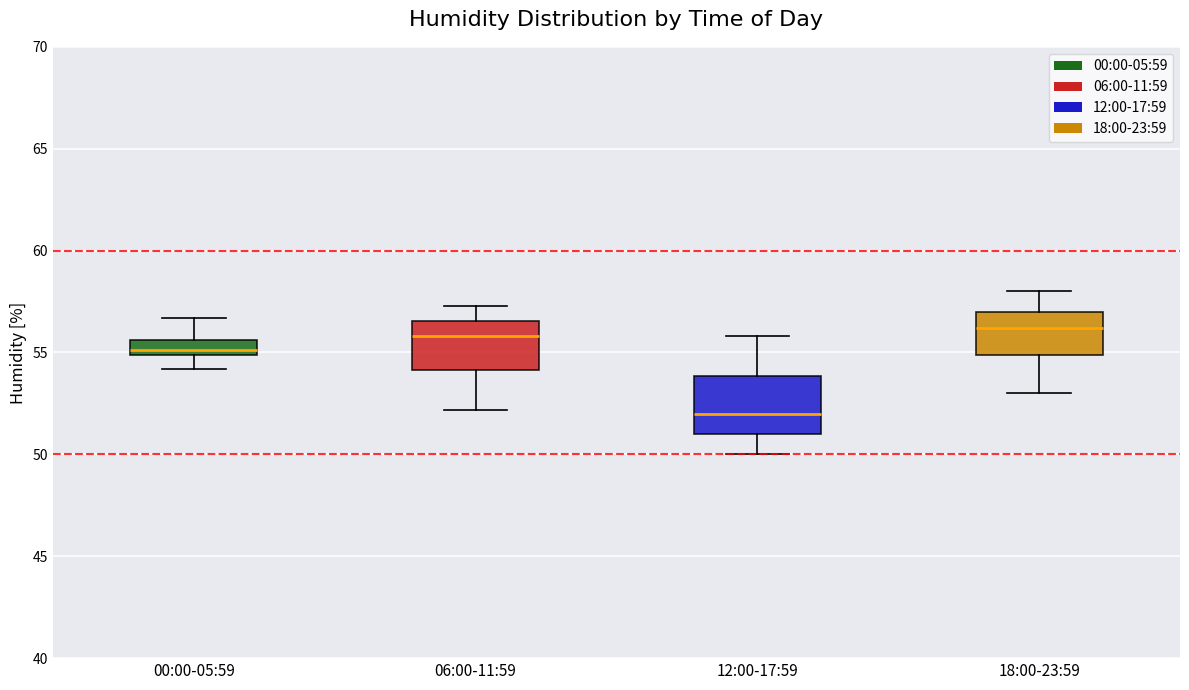

Where does the median line of the box for 06:00-11:59 sit on the y-axis? The values are not printed on the chart, so give them approximately, as read against the axis.

56.0